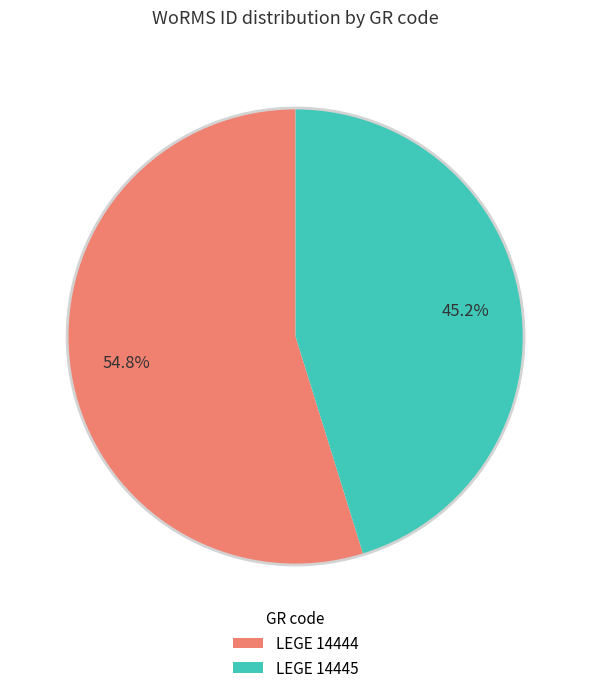

The LEGE 14445 slice represents 51% of the pie. True or false?

False